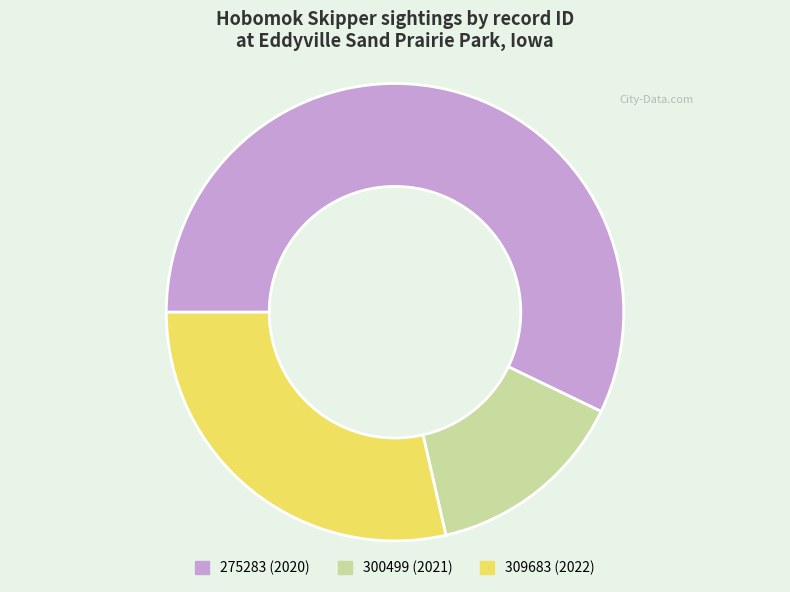

Is there any slice that represents more than half of the pie?

Yes